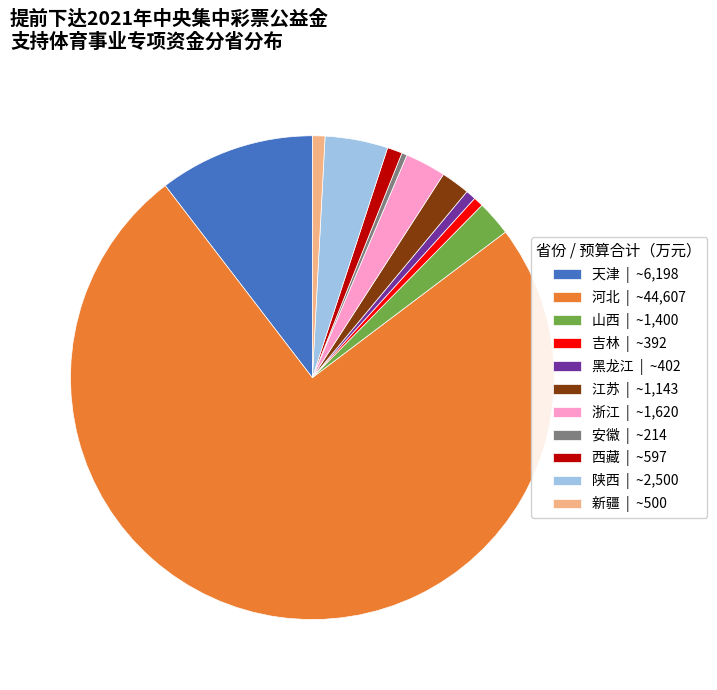

Does 河北 | ~44,607 represent more than half of the total?

Yes